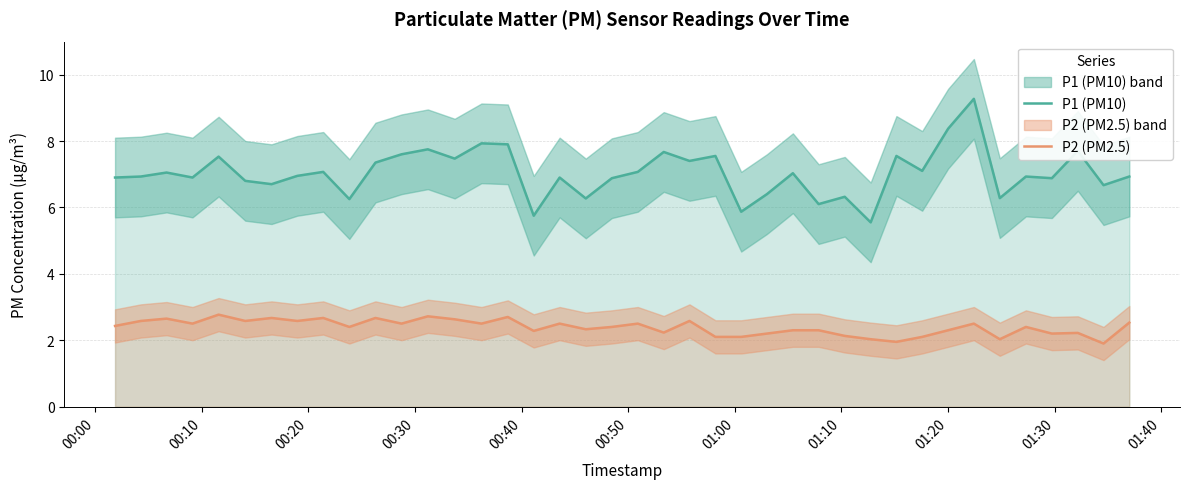

What is the highest value of the P2 (PM2.5) series?

2.8